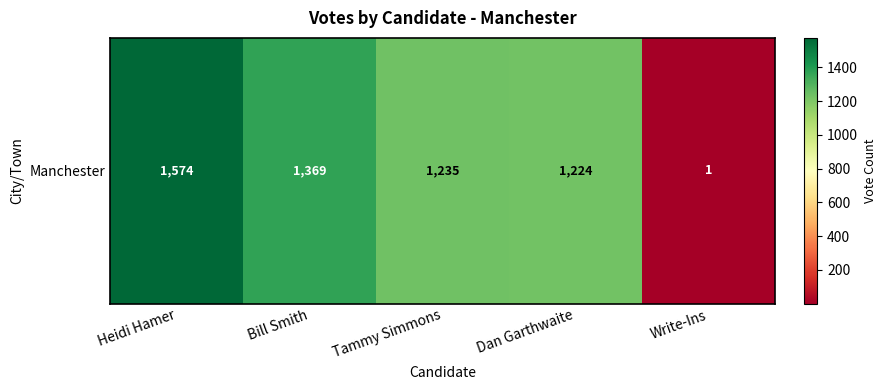

What is the change in value from Heidi Hamer to Bill Smith?

-205